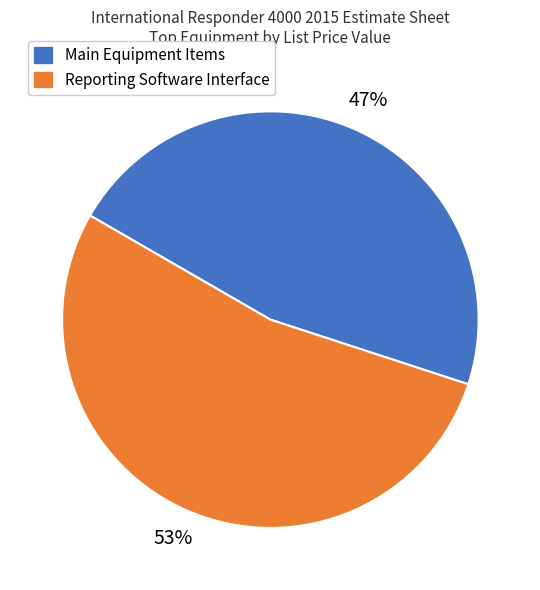

Is there any slice that represents more than half of the pie?

Yes